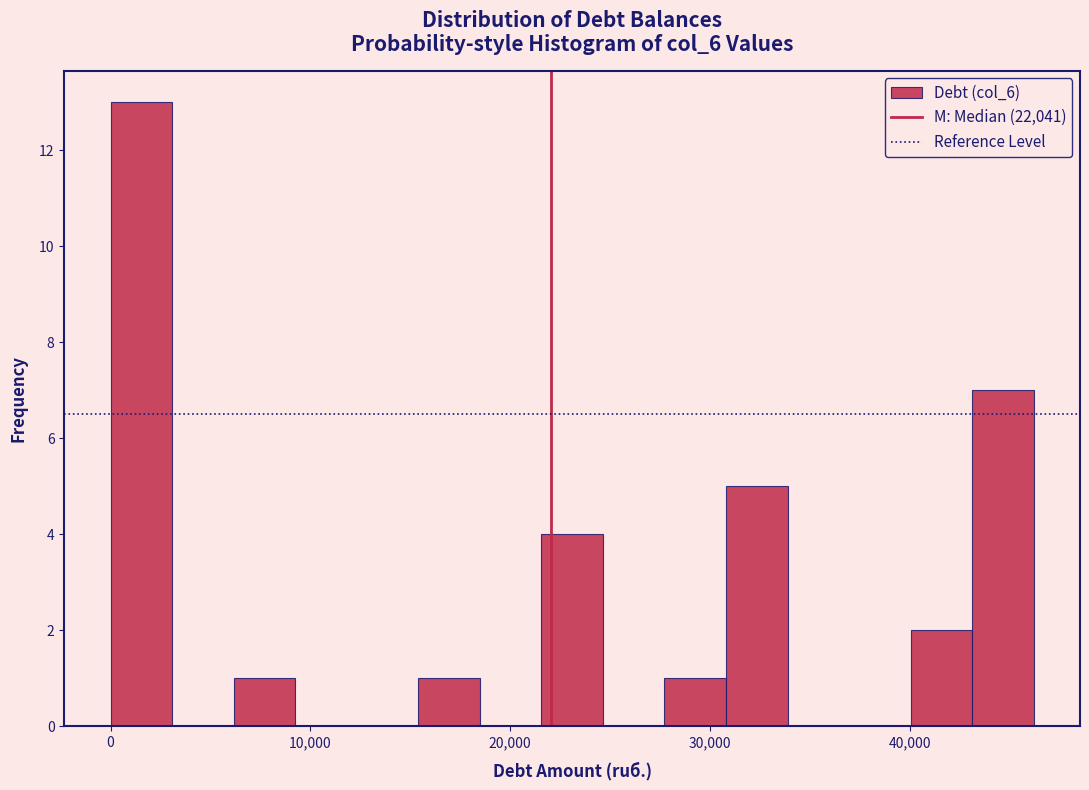

Read against the x-axis, roughly where is the centre of the tallest bar?

2000